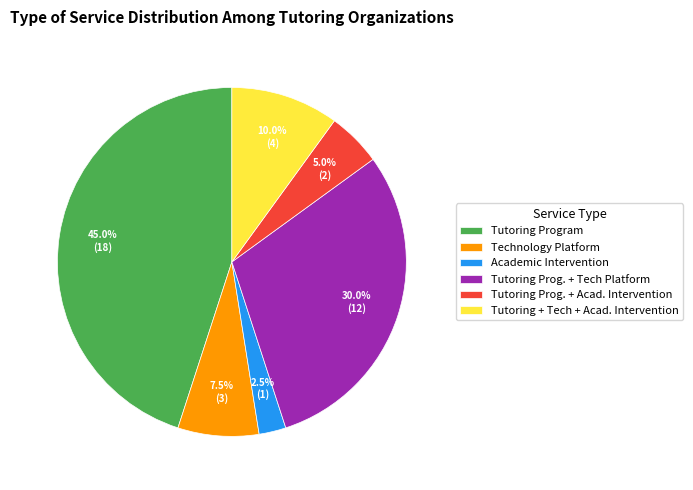

Which has a higher value, Academic Intervention or Tutoring Program?

Tutoring Program